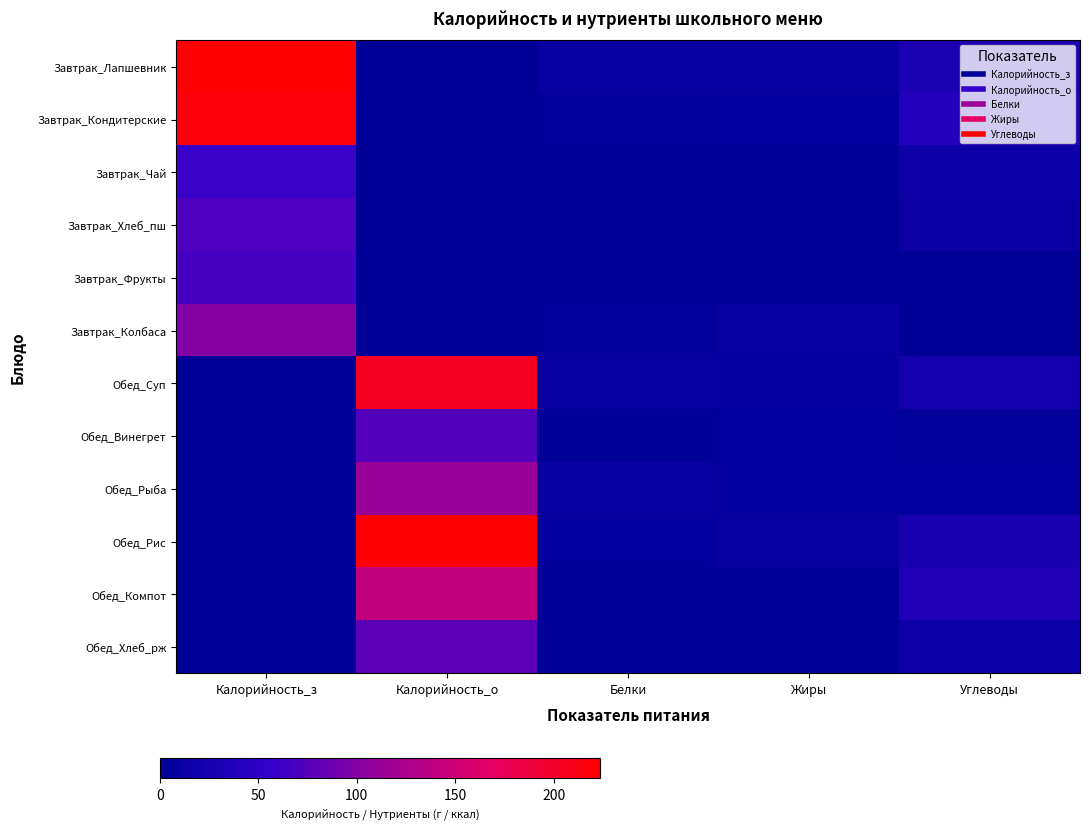

Which has a higher value, Белки or Калорийность_з?

Калорийность_з